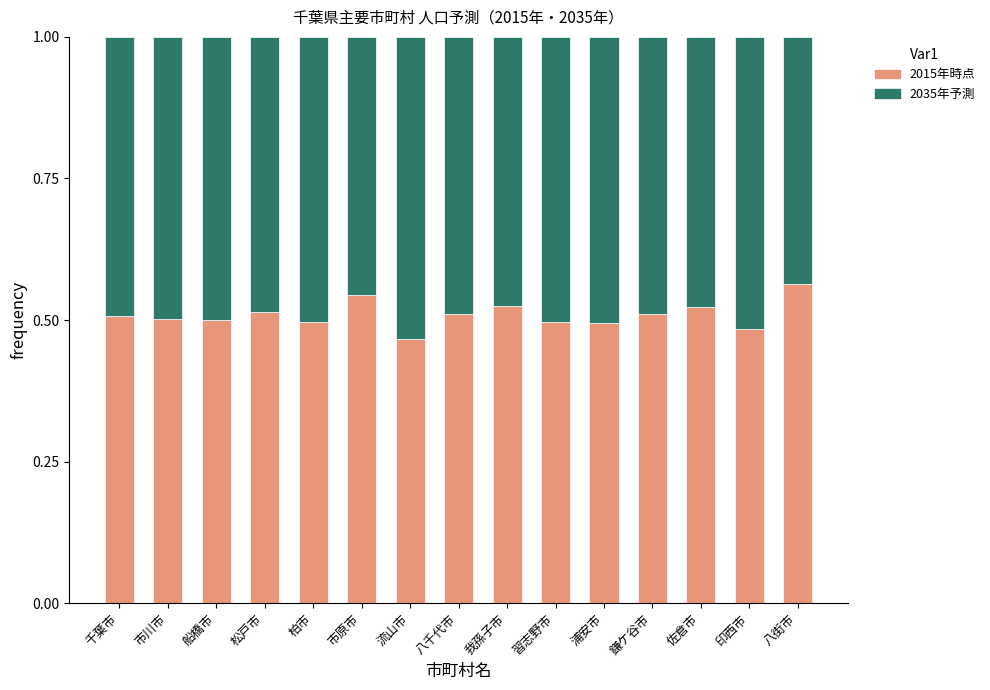

What is the total value across all series at 佐倉市?

1.0